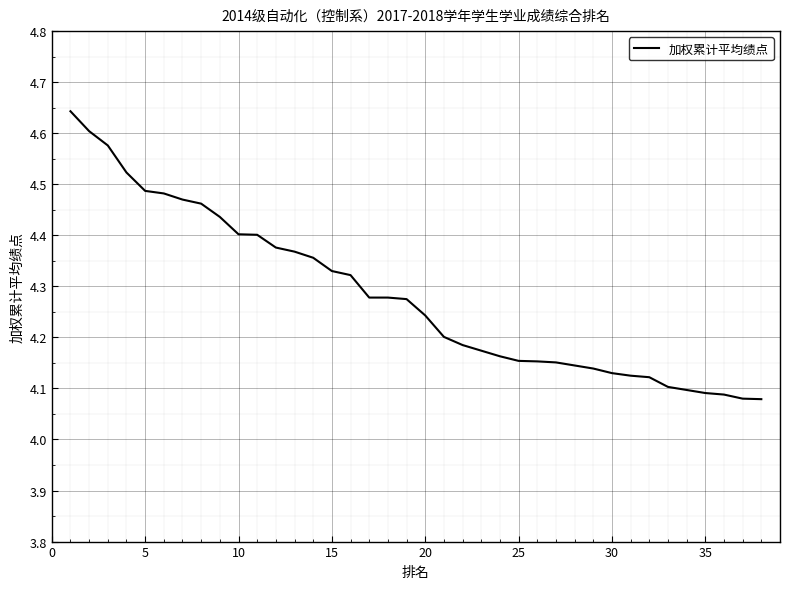

Reading left to right, transcribe all the data shown in this chart.

4.6	4.6	4.6	4.5	4.5	4.5	4.5	4.5	4.4	4.4	4.4	4.4	4.4	4.4	4.3	4.3	4.3	4.3	4.3	4.2	4.2	4.2	4.2	4.2	4.2	4.2	4.2	4.1	4.1	4.1	4.1	4.1	4.1	4.1	4.1	4.1	4.1	4.1